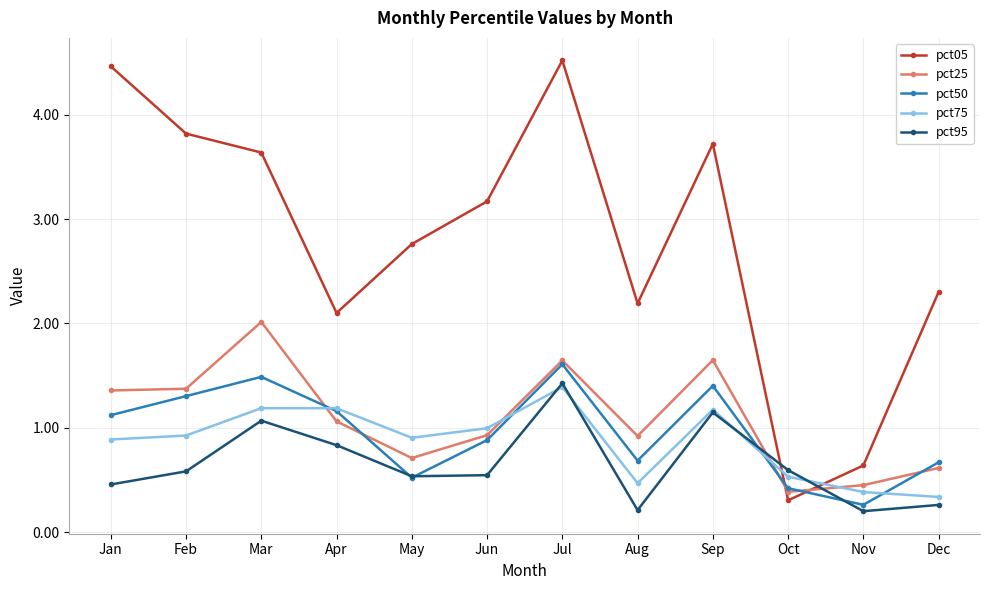

True or false: pct95 has more than 1 interior local peaks.

True